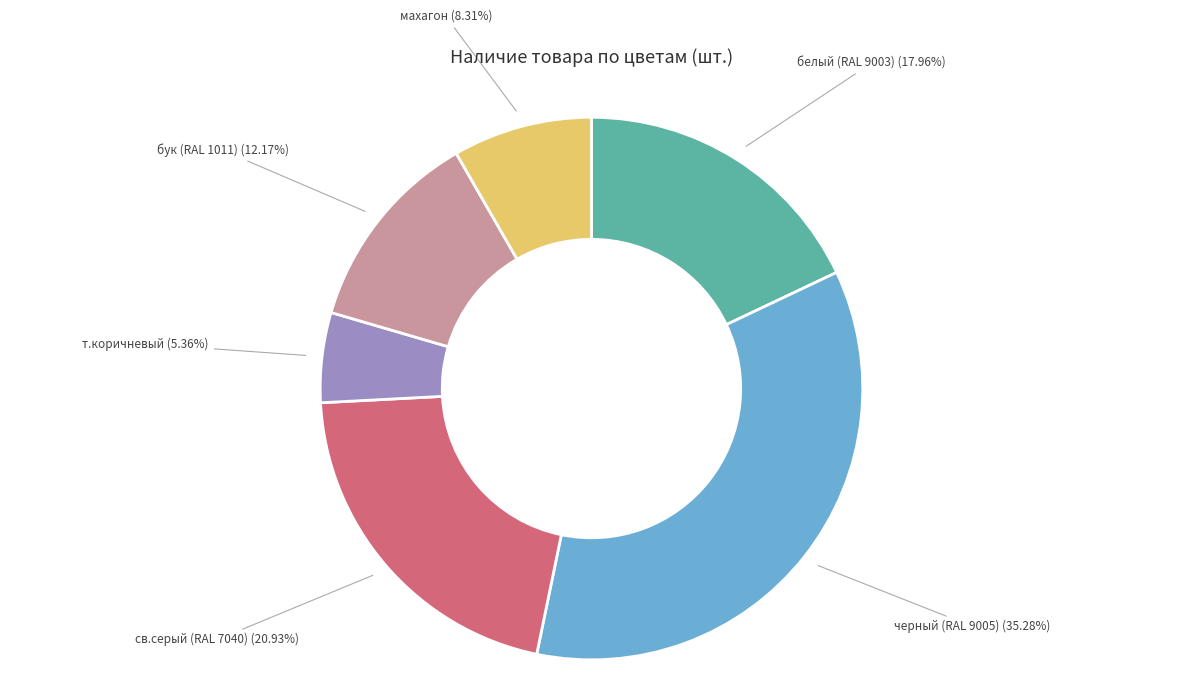

Is there a majority slice in this chart?

No